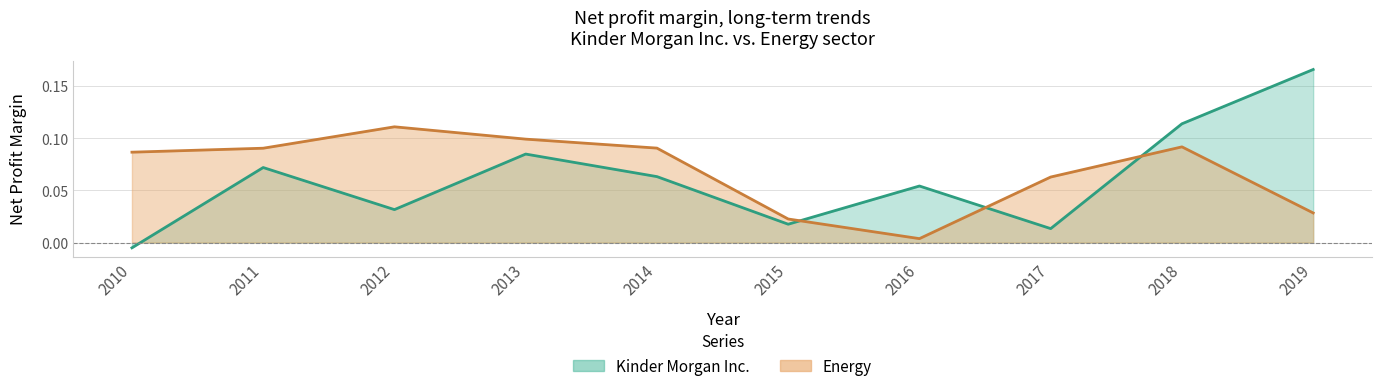

Reading left to right, what are all the values shown in this chart?

Kinder Morgan Inc.: -0.0	0.1	0.0	0.1	0.1	0.0	0.1	0.0	0.1	0.2
Energy: 0.1	0.1	0.1	0.1	0.1	0.0	0.0	0.1	0.1	0.0